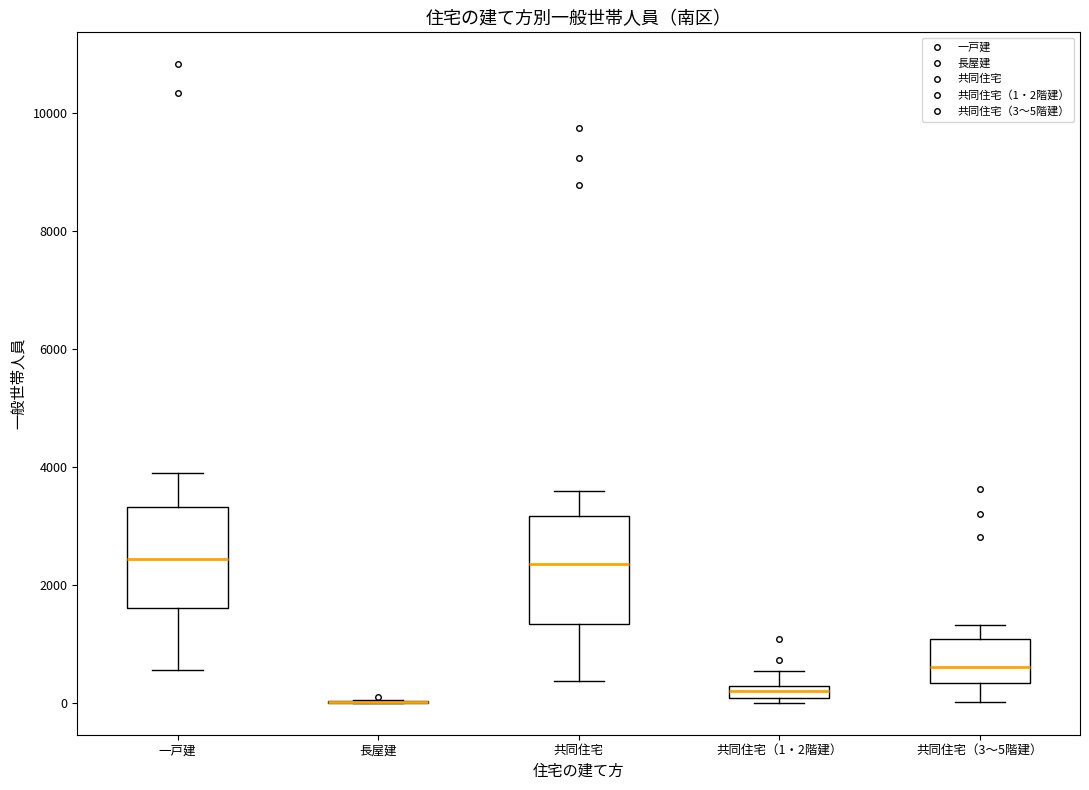

Where is the upper edge of the box for 共同住宅 on the y-axis? The values are not printed on the chart, so give them approximately, as read against the axis.

3200